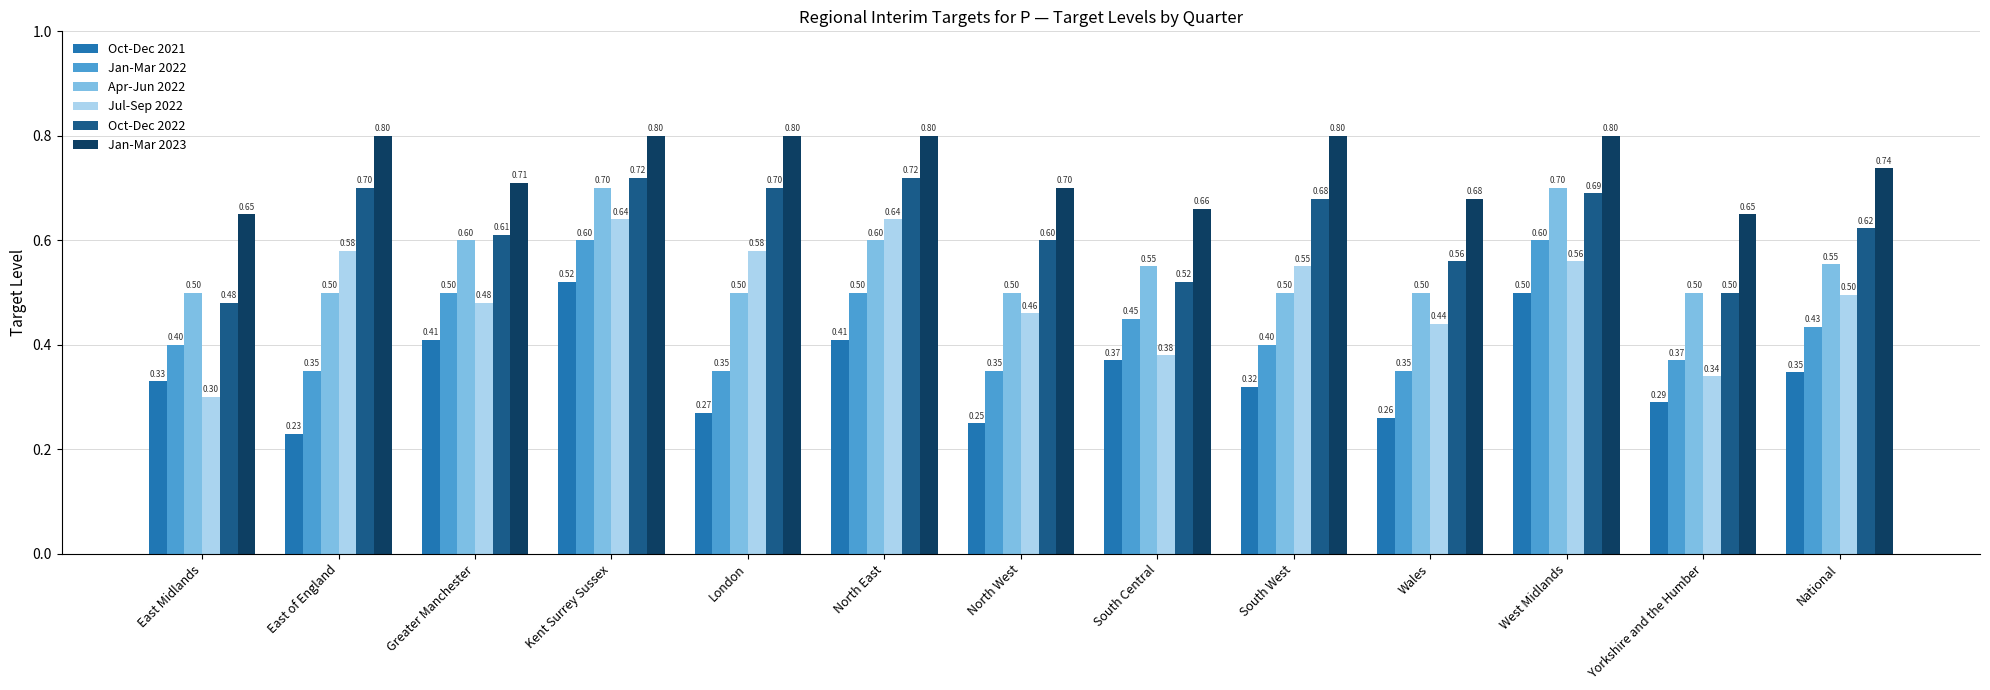

True or false: Apr-Jun 2022 has a value of 0.3 at South Central.

False